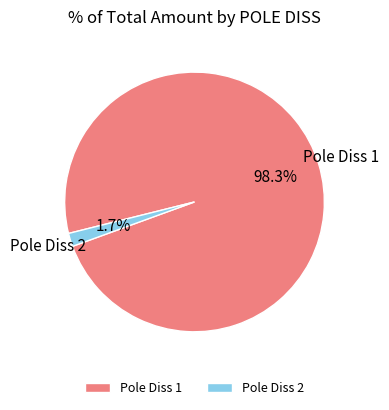

Which category has the smallest portion of the pie?

Pole Diss 2